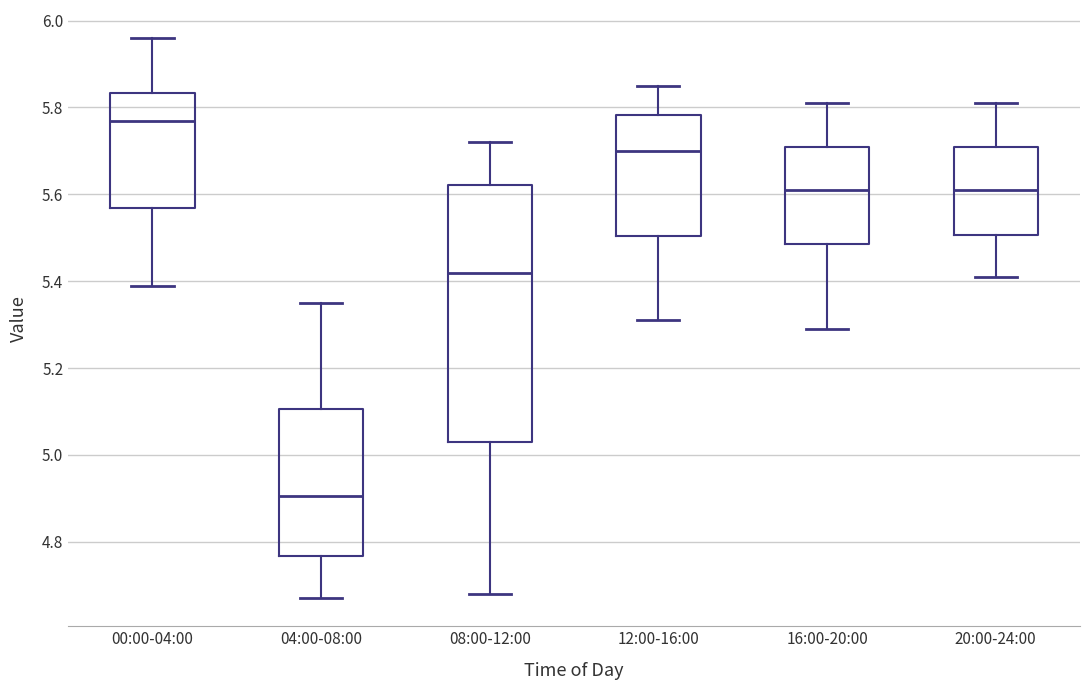

Reading left to right, transcribe this box plot: for each box, give where its median line is, the range the box spans, and where its two whiskers end, as read against the y-axis. The values are not printed on the chart, so give them approximately, as read against the axis.

00:00-04:00: median 5.78, box 5.56 to 5.84, whiskers 5.40 to 5.96
04:00-08:00: median 4.90, box 4.76 to 5.10, whiskers 4.68 to 5.36
08:00-12:00: median 5.42, box 5.04 to 5.62, whiskers 4.68 to 5.72
12:00-16:00: median 5.70, box 5.50 to 5.78, whiskers 5.32 to 5.86
16:00-20:00: median 5.62, box 5.48 to 5.72, whiskers 5.30 to 5.82
20:00-24:00: median 5.62, box 5.50 to 5.72, whiskers 5.42 to 5.82